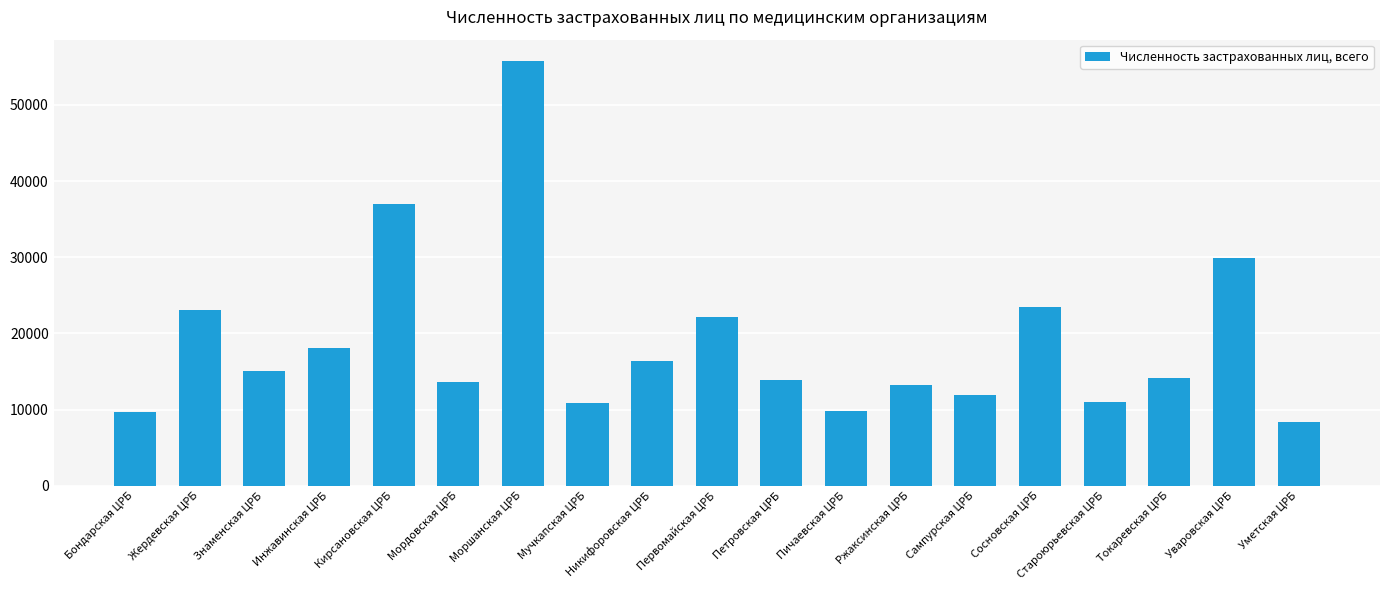

What is the change in value from Бондарская ЦРБ to Петровская ЦРБ?

+4133